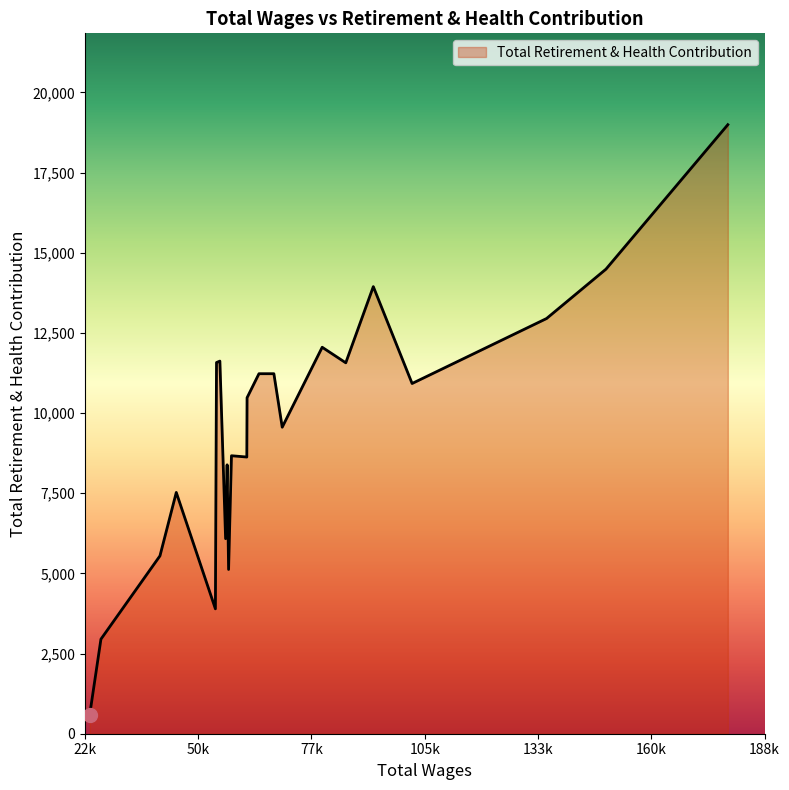

What is the minimum value shown in the chart?

597